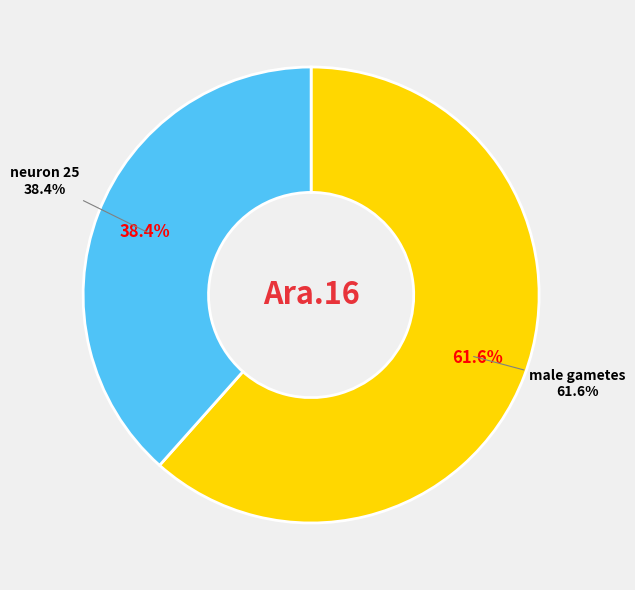

To the nearest percent, what percentage of the pie is neuron 25?

38%